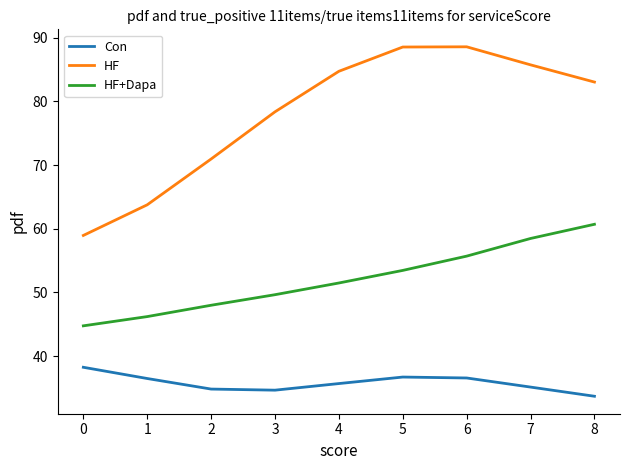

Rank the series by their maximum value, from lowest to highest.

Con, HF+Dapa, HF